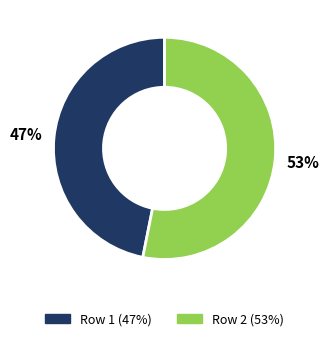

How many slices are in this pie chart?

2